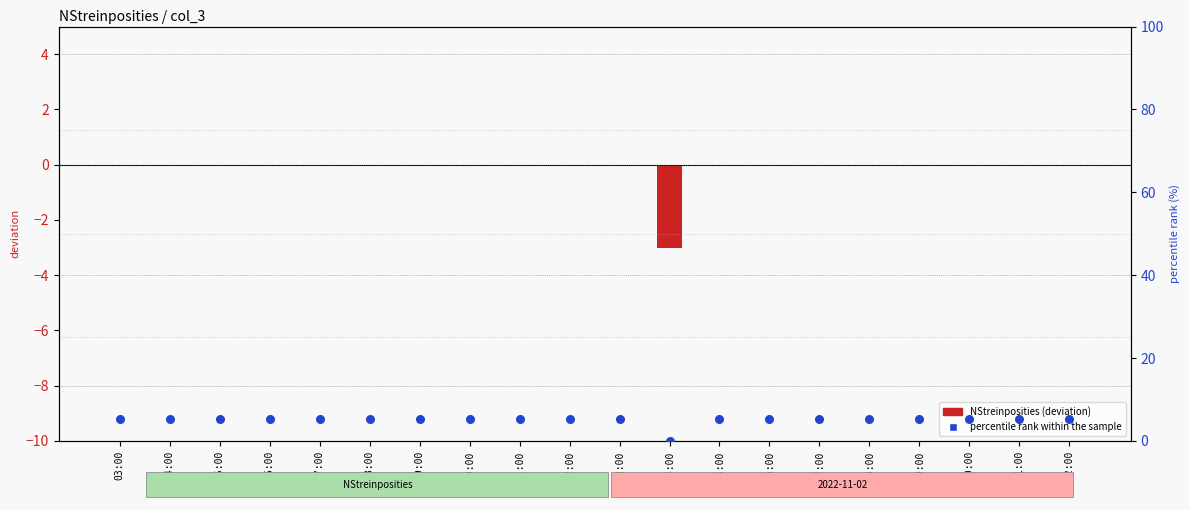

What is the total value across all series at 11:00?

5.3